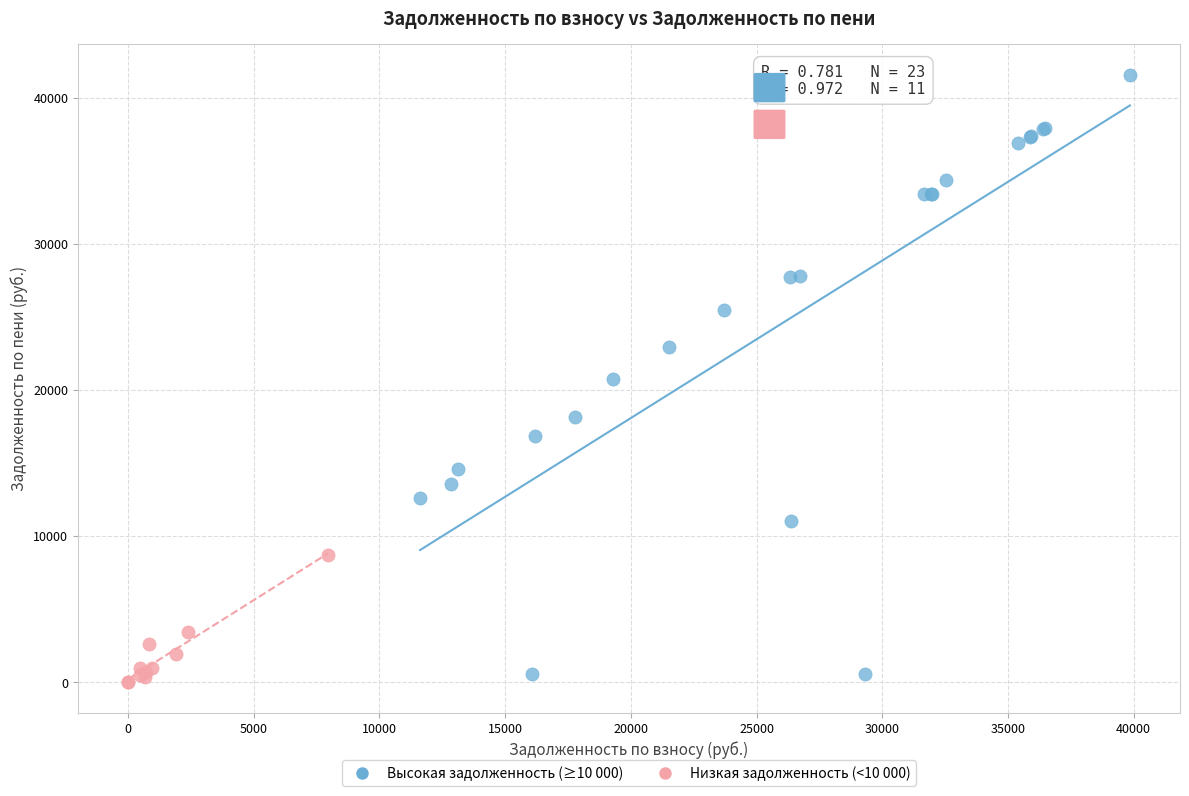

Which series contains the highest Y value?

Высокая задолженность (≥10 000)